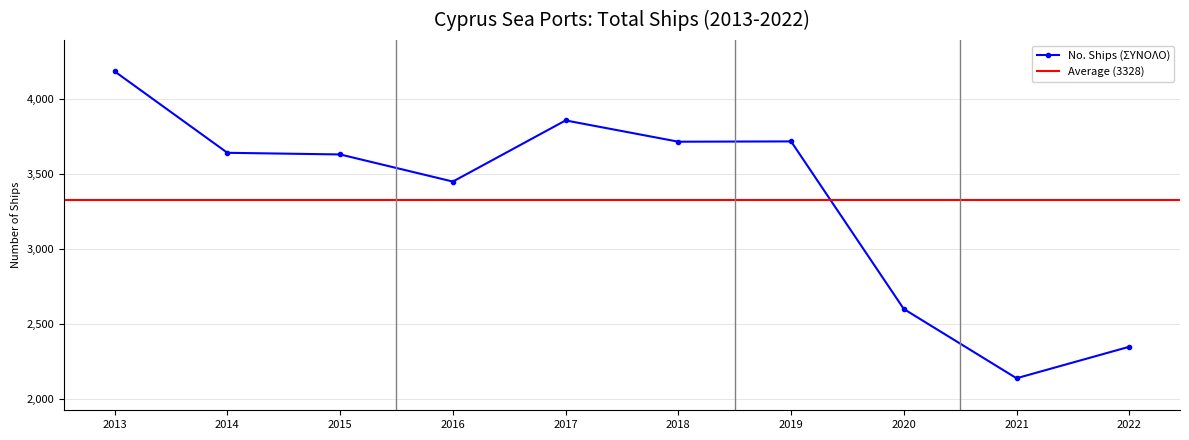

Is it true that the value at 2015 is 6308?

False